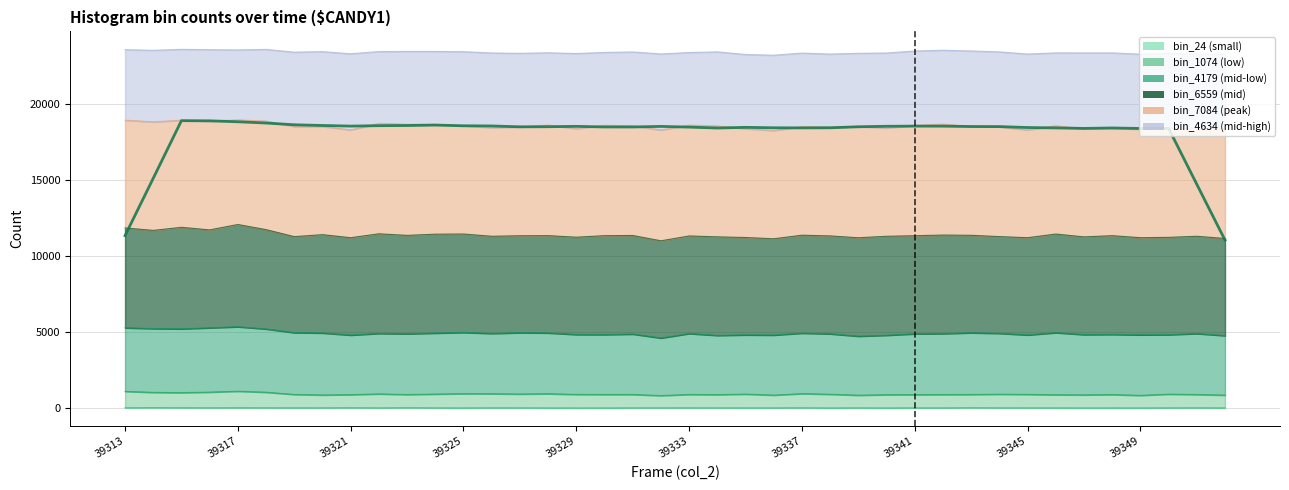

The value at 39337 is 18412.2. True or false?

True